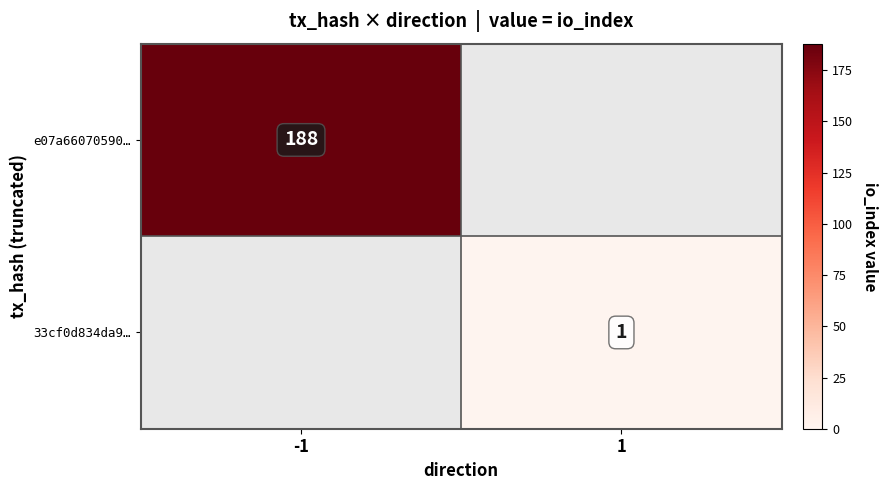

Is the value of e07a66070590… at -1 greater than the value of 33cf0d834da9… at 1?

Yes